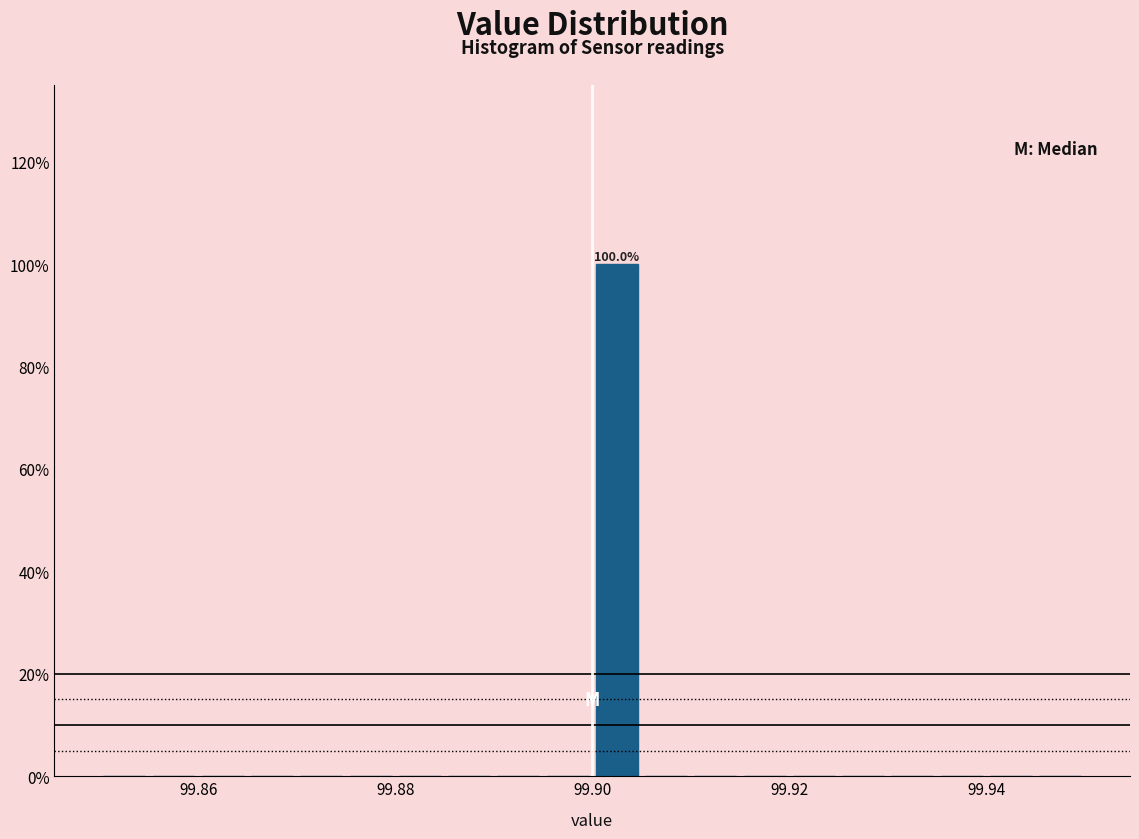

Read against the x-axis, roughly where is the centre of the tallest bar?

99.902